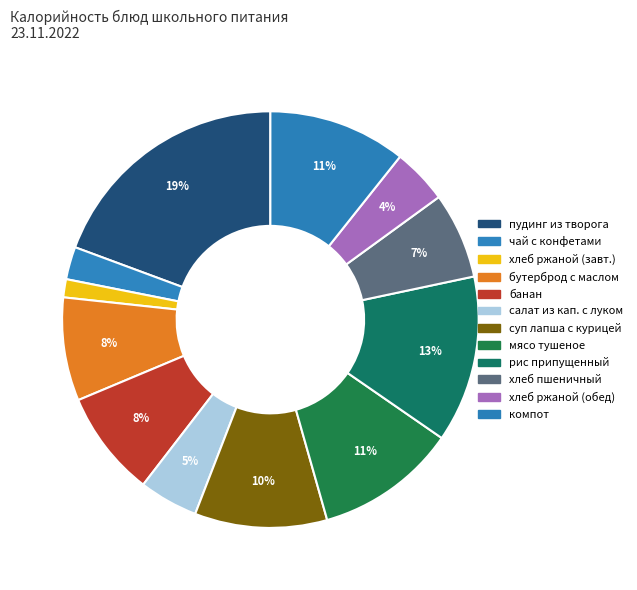

How many segments does this pie chart have?

12